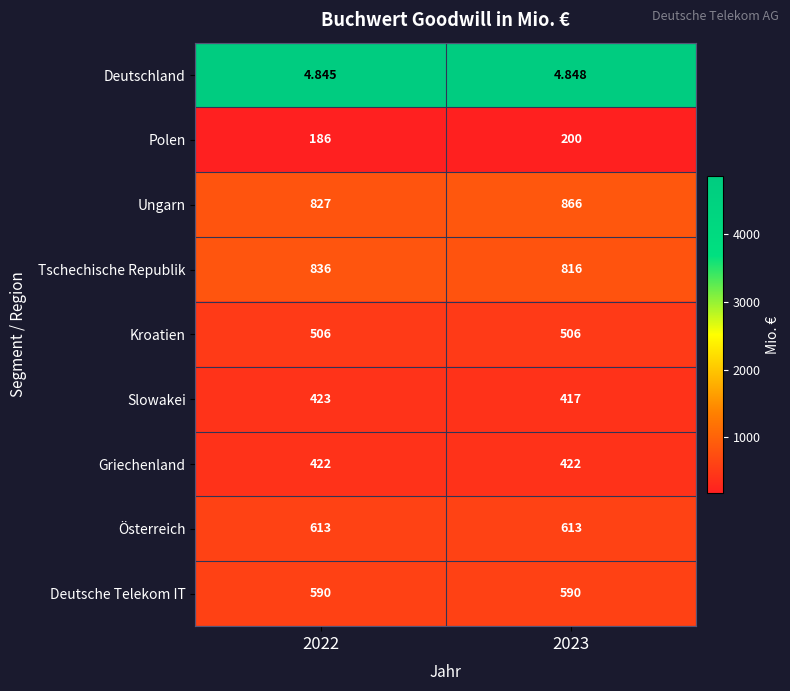

Rank the series by their maximum value, from highest to lowest.

Ungarn, Tschechische Republik, Österreich, Deutsche Telekom IT, Kroatien, Slowakei, Griechenland, Polen, Deutschland